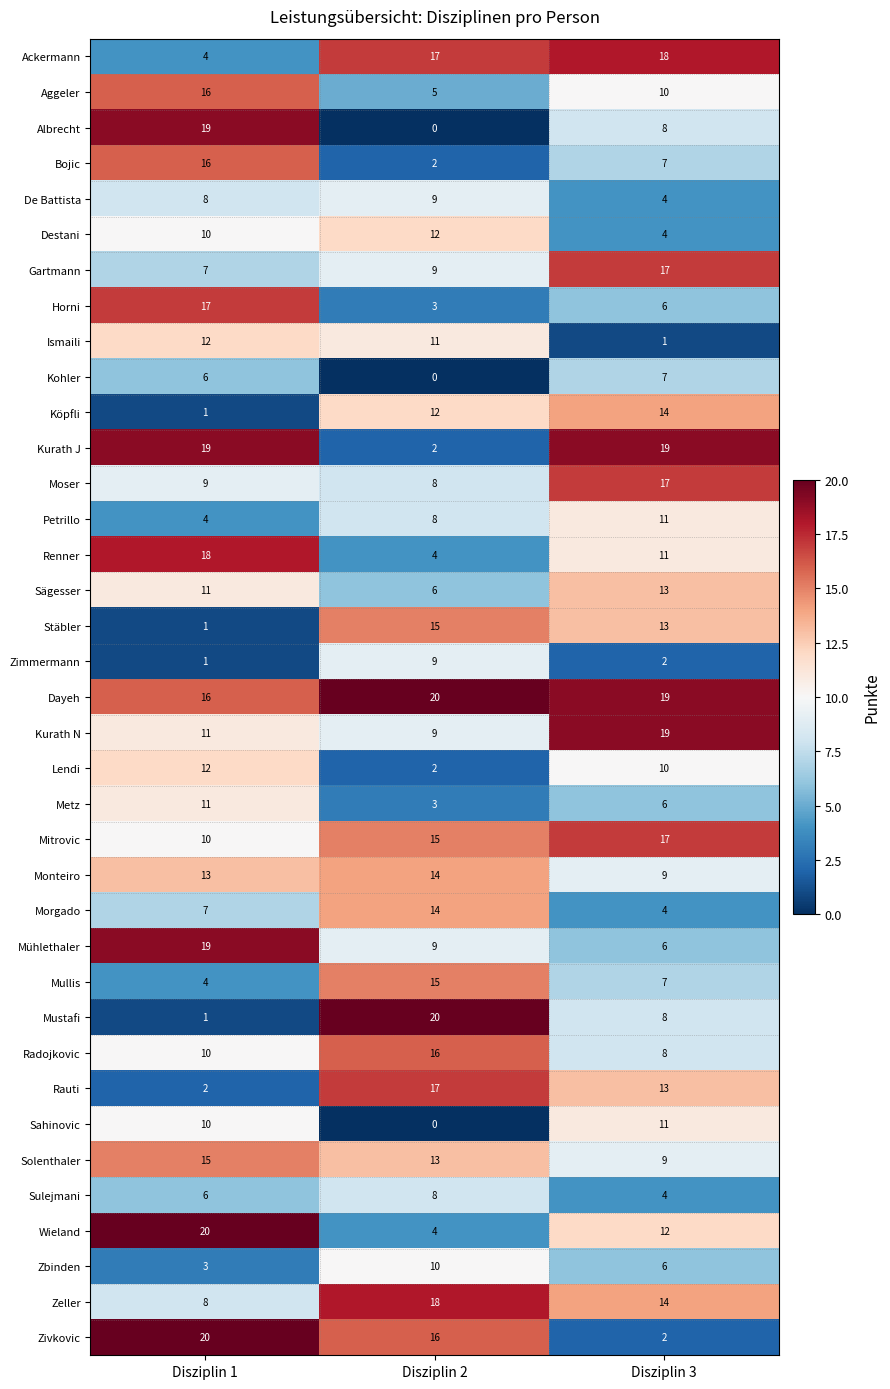

Between Disziplin 2 and Disziplin 3, which series saw the biggest shift?

Kurath J